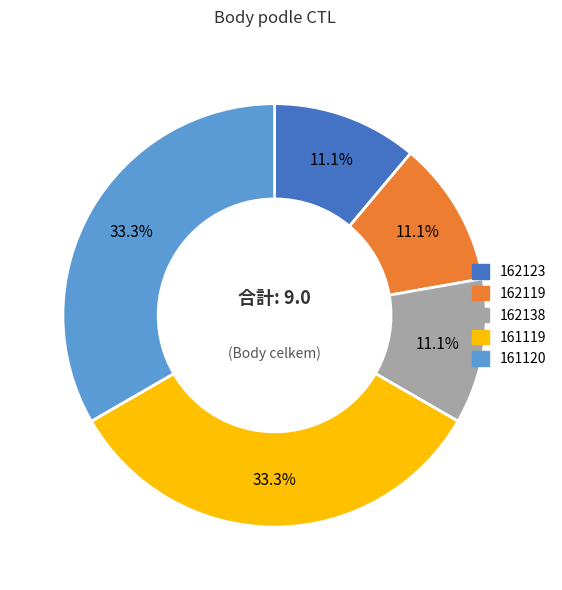

What percentage is the 162138 slice, to the nearest percent?

11%